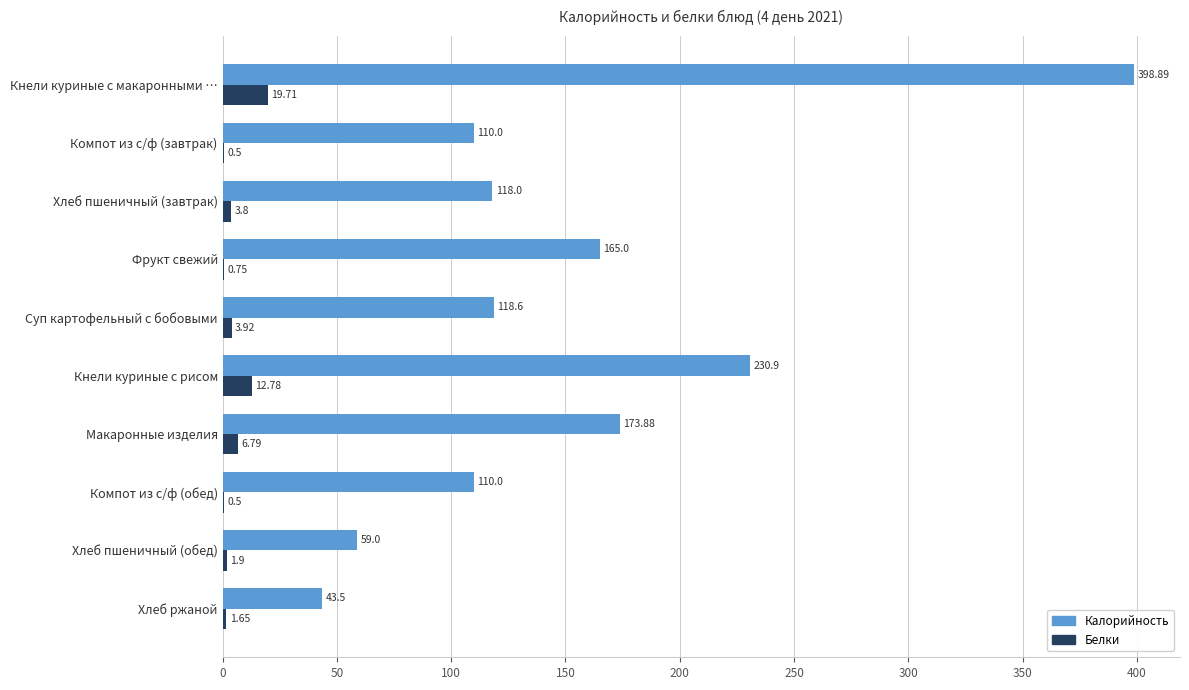

What is the maximum value for Белки?

19.7